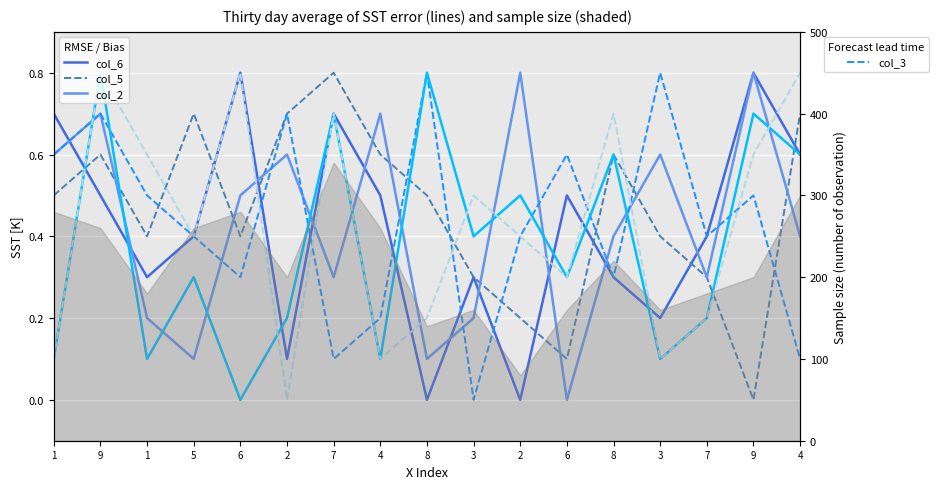

Is it true that col_3 equals 0.5 at 1?

True